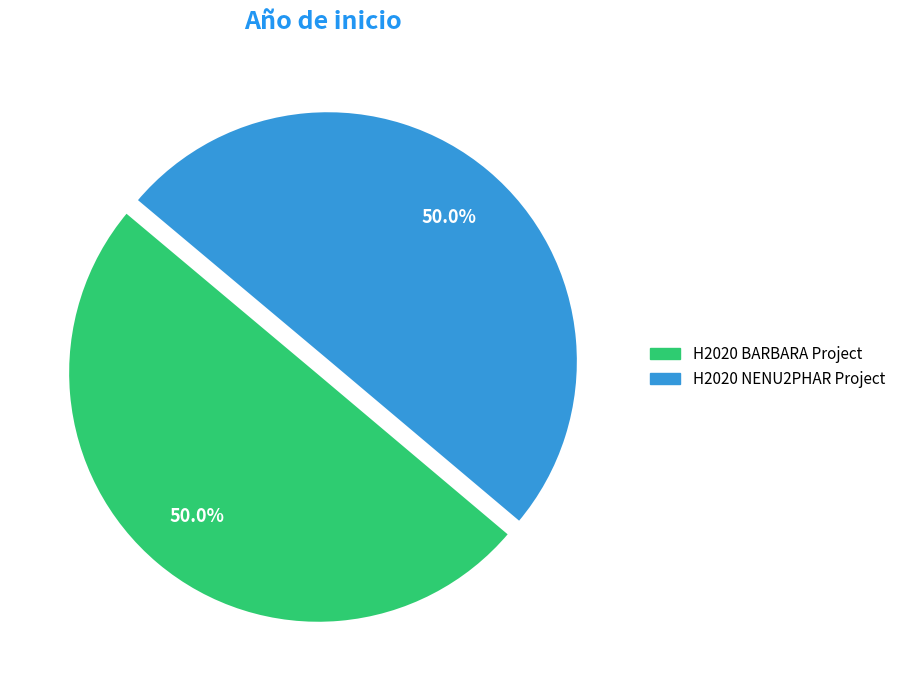

Approximately how many times larger is the value at H2020 BARBARA Project compared to H2020 NENU2PHAR Project?

1.0